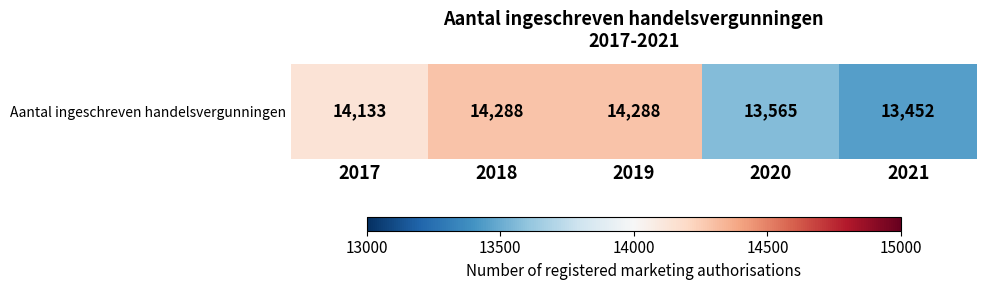

Reading left to right, extract all data points from this chart.

2017=14133	2018=14288	2019=14288	2020=13565	2021=13452